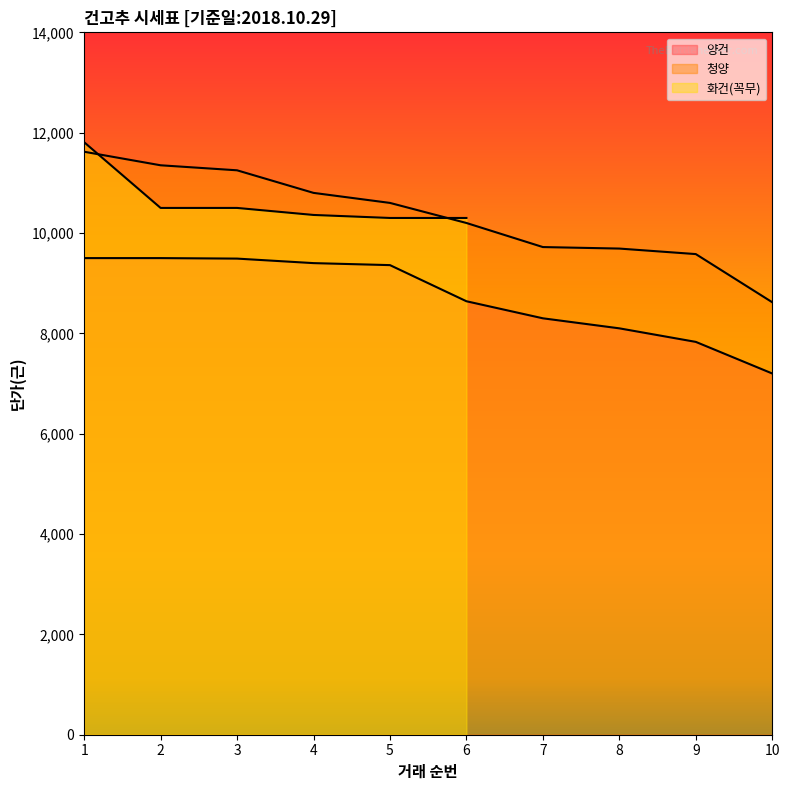

How many data points in 청양 are above 10600?

4